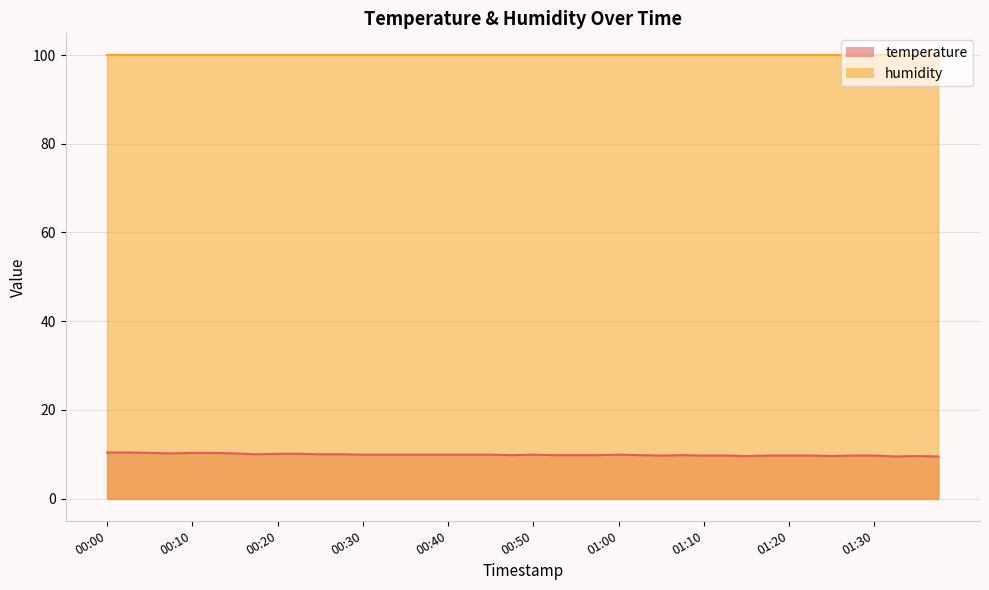

Does the chart display data point markers on the line(s)?

No